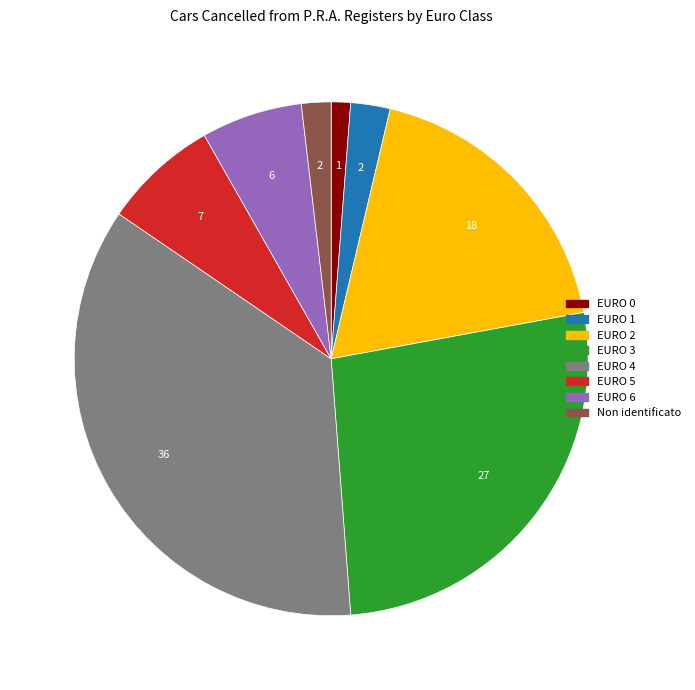

Is EURO 3 the majority of the pie?

No